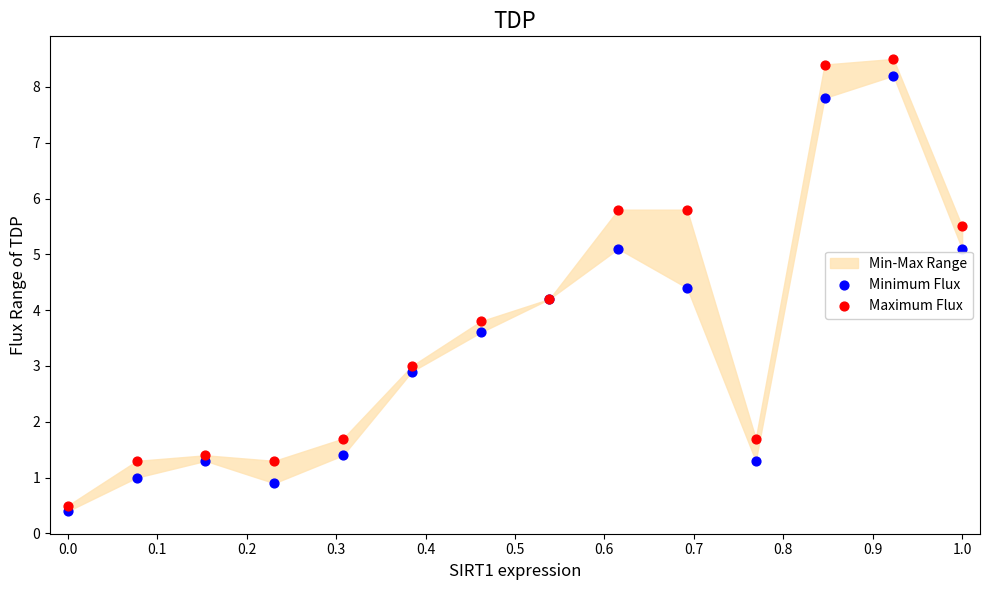

What is the X range (max minus min) for the scatter plot?

1.0